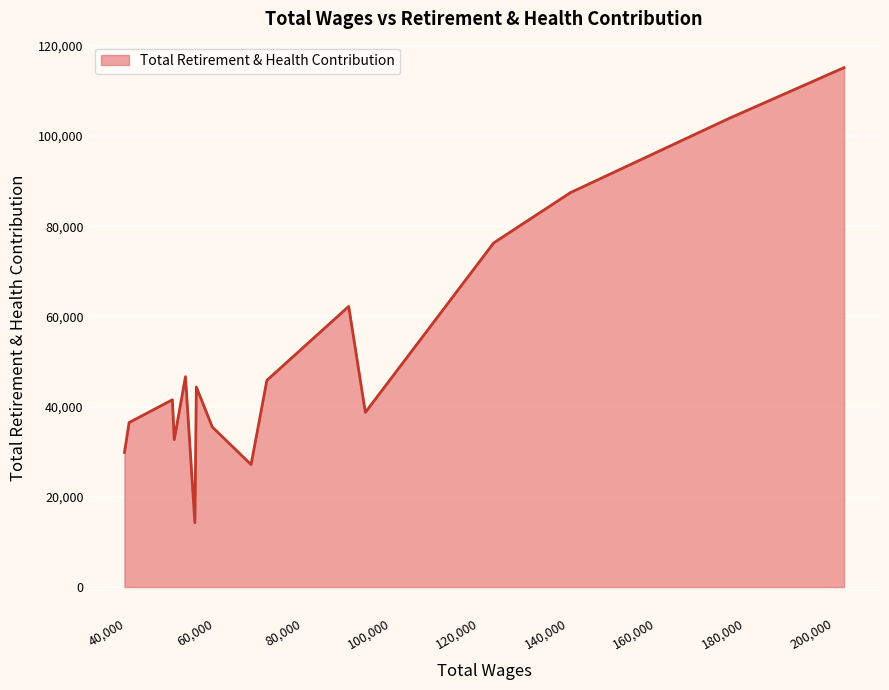

What is the difference between the maximum and minimum values?

100885